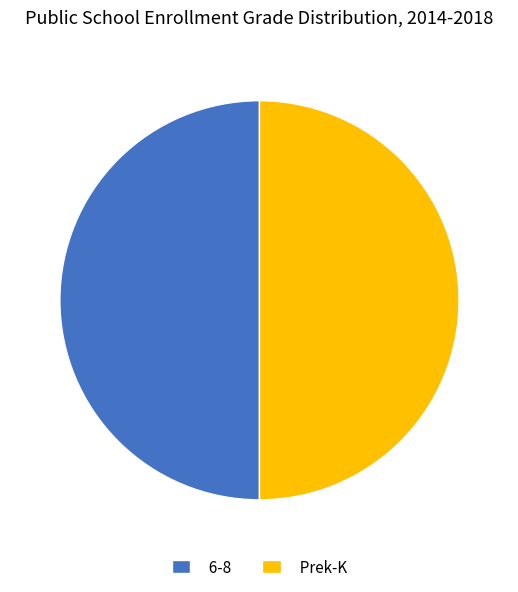

Is it true that 6-8 is 50% of the pie?

True